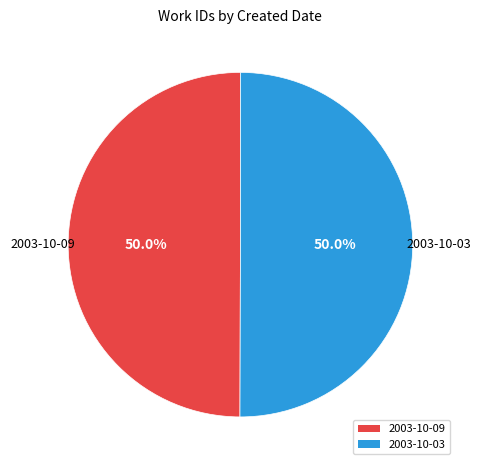

What is the ratio of the value at 2003-10-09 to the value at 2003-10-03?

1.0